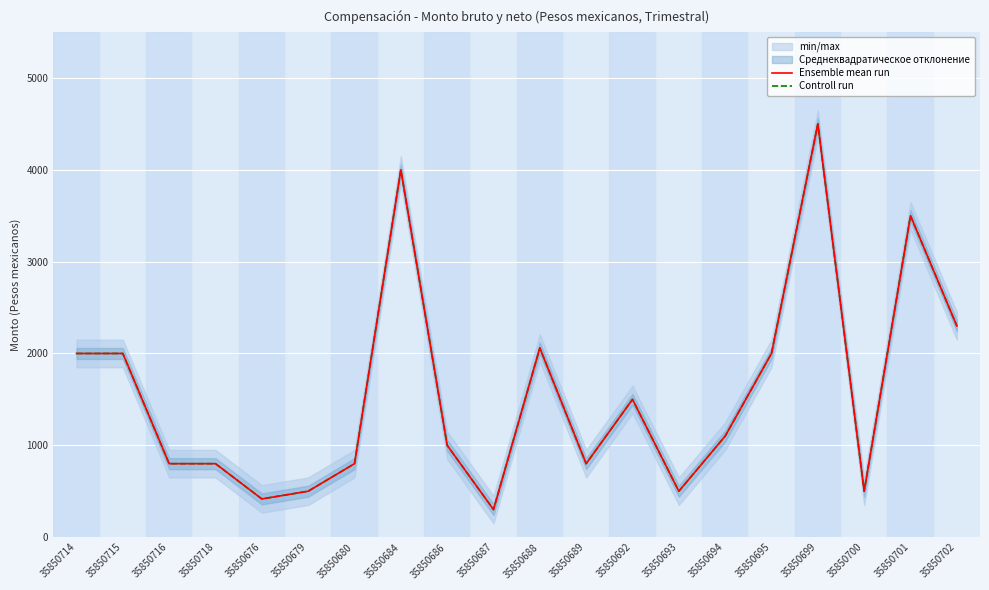

Reading left to right, list all the values displayed in this chart.

Ensemble mean run: 2000	2000	800	800	416	500	800	4000	1000	300	2060	800	1500	500	1100	2000	4500	500	3500	2300
Controll run: 2000	2000	800	800	416	500	800	4000	1000	300	2060	800	1500	500	1100	2000	4500	500	3500	2300